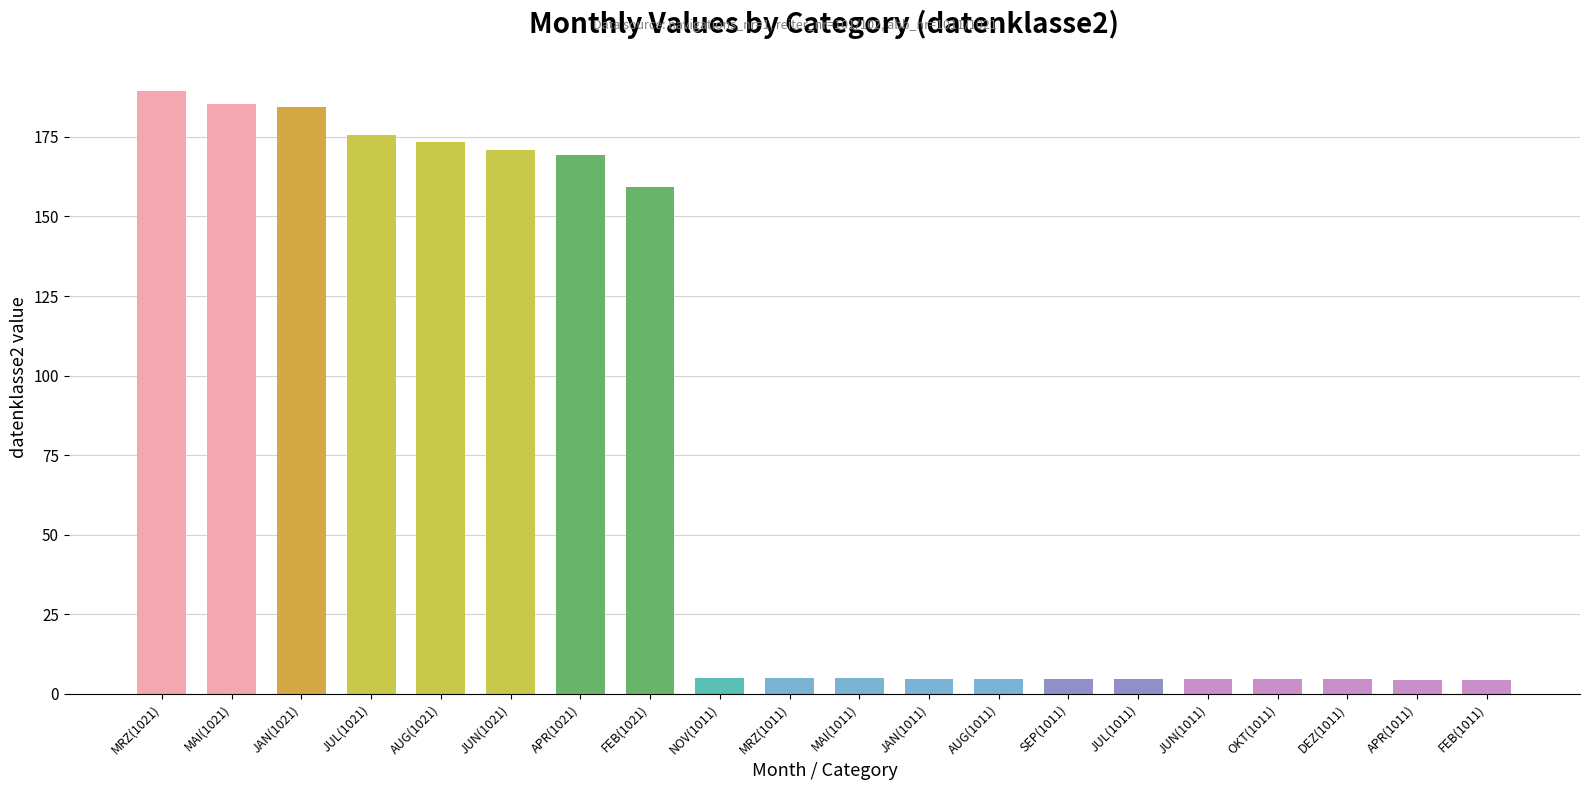

Is it true that the value at NOV(1011) is 5.1?

True